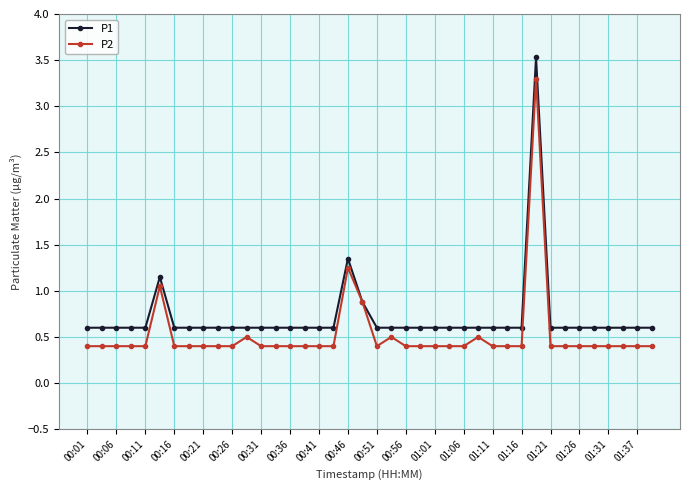

Which series has the largest total across all categories?

P1